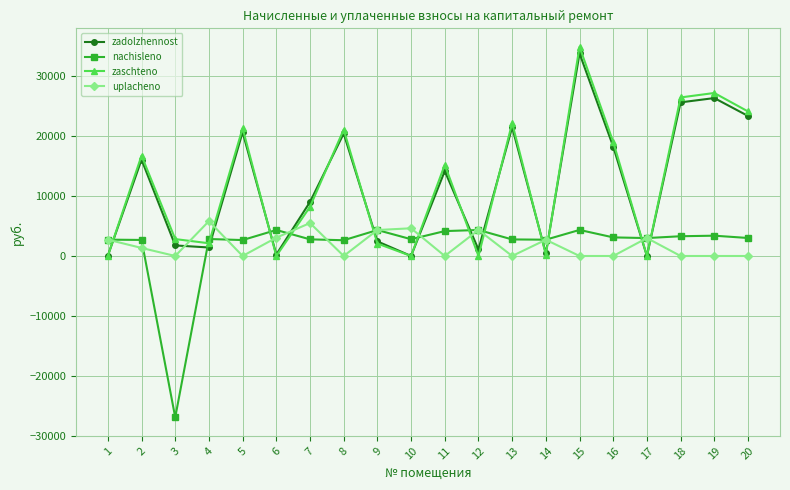

Which series ends up on top after the final intersection of zadolzhennost and uplacheno?

zadolzhennost